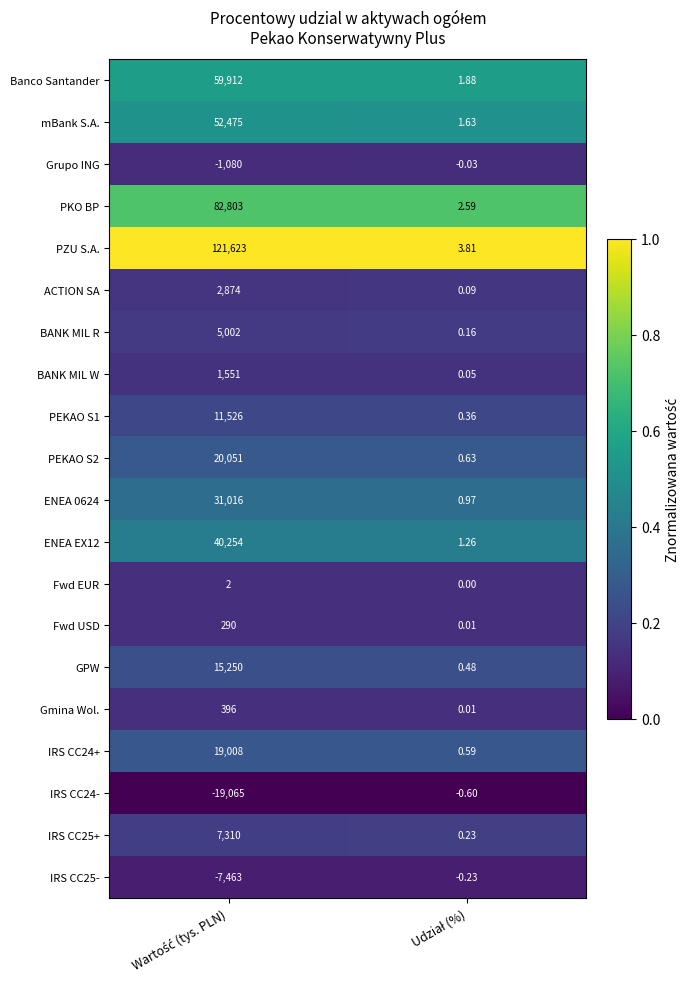

Which series has the widest spread of values?

PZU S.A.